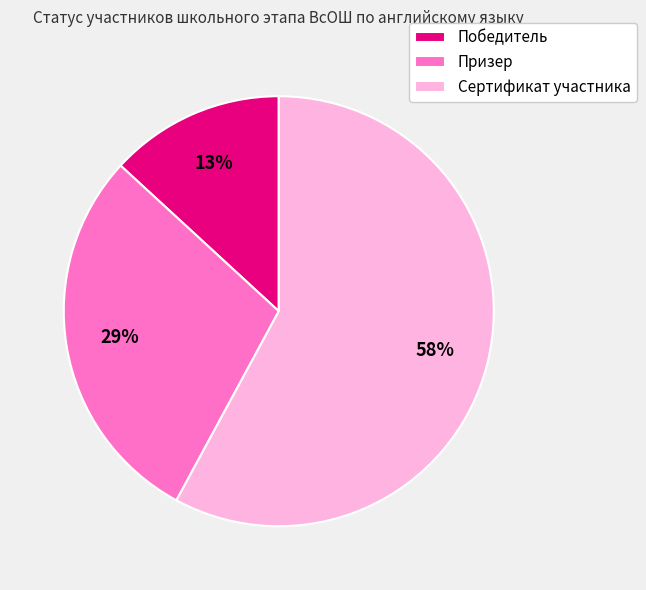

Does Победитель account for over 50% of the chart?

No